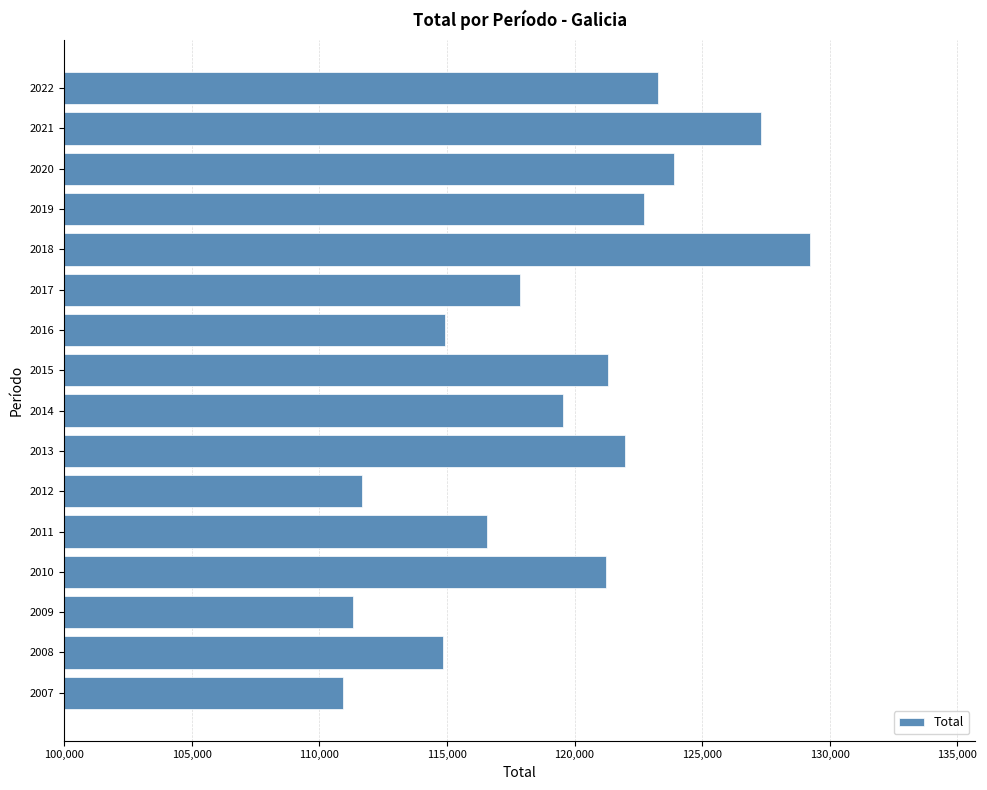

What is the maximum value shown in the chart?

129241